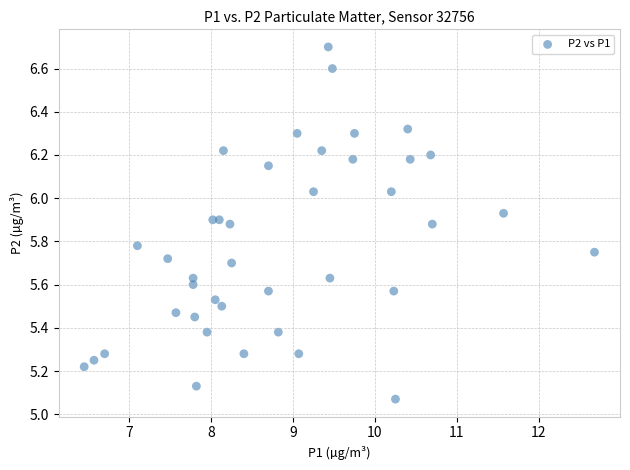

What is the range of Y values (max minus min)?

1.6